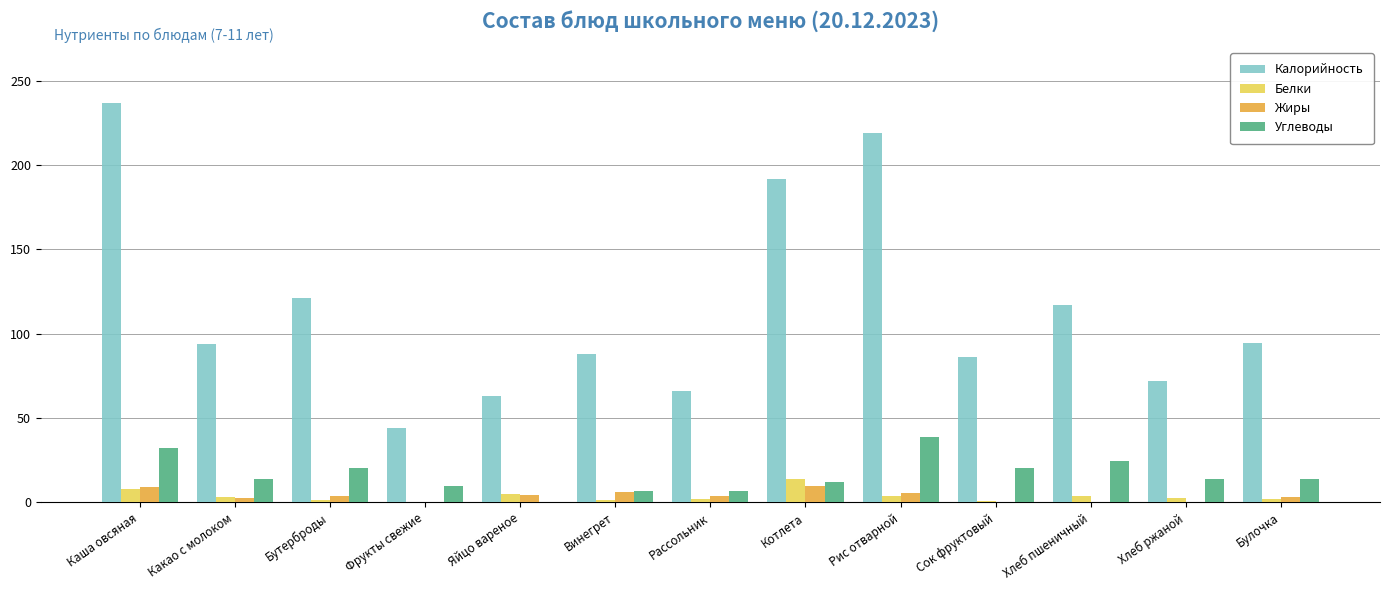

Which series has the largest total across all categories?

Калорийность